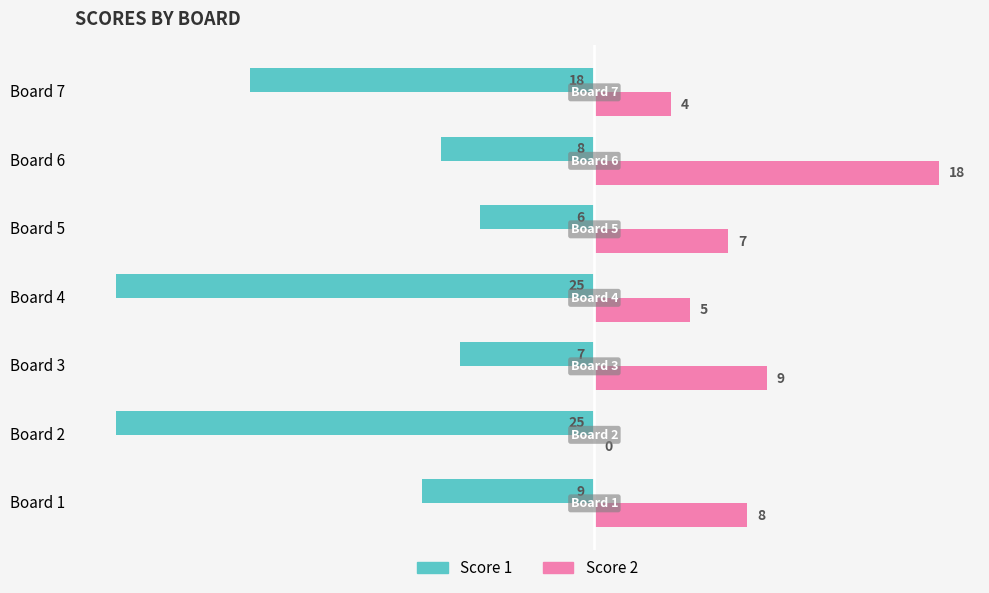

Where is Score 1 nearest to the value -15?

Board 7